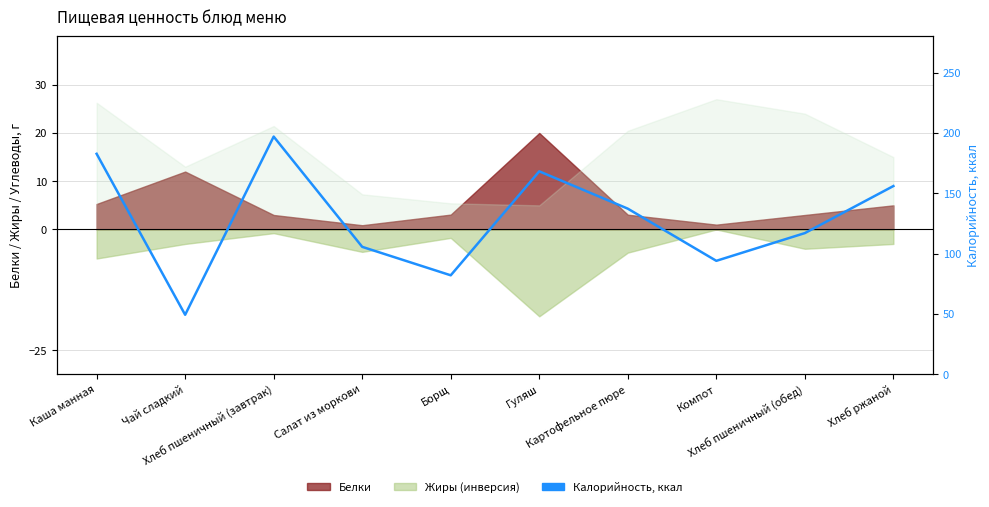

The value at Хлеб ржаной is 44.2. True or false?

False